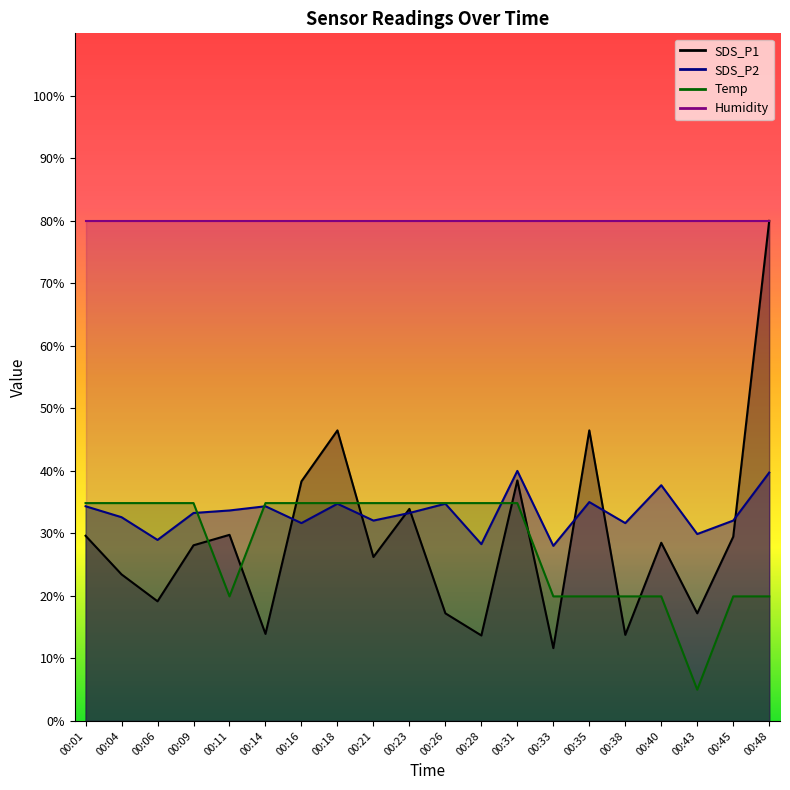

The SDS_P2 series shows 25.4 at 00:40. True or false?

False